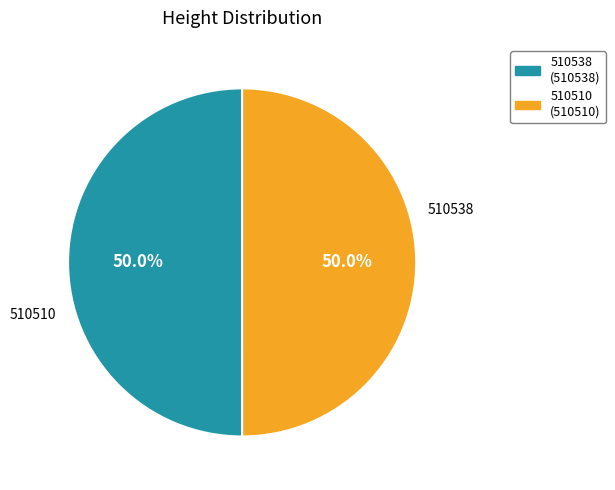

How many segments does this pie chart have?

2